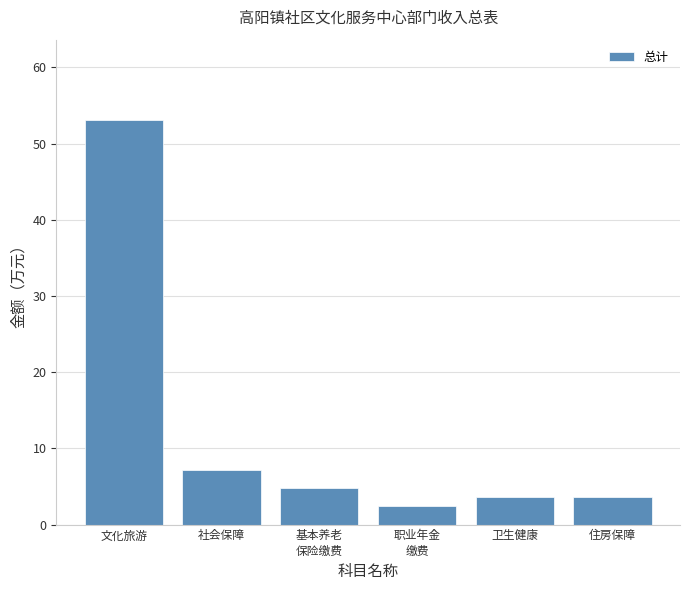

Reading left to right, transcribe all the data shown in this chart.

53.0	7.2	4.8	2.4	3.6	3.6